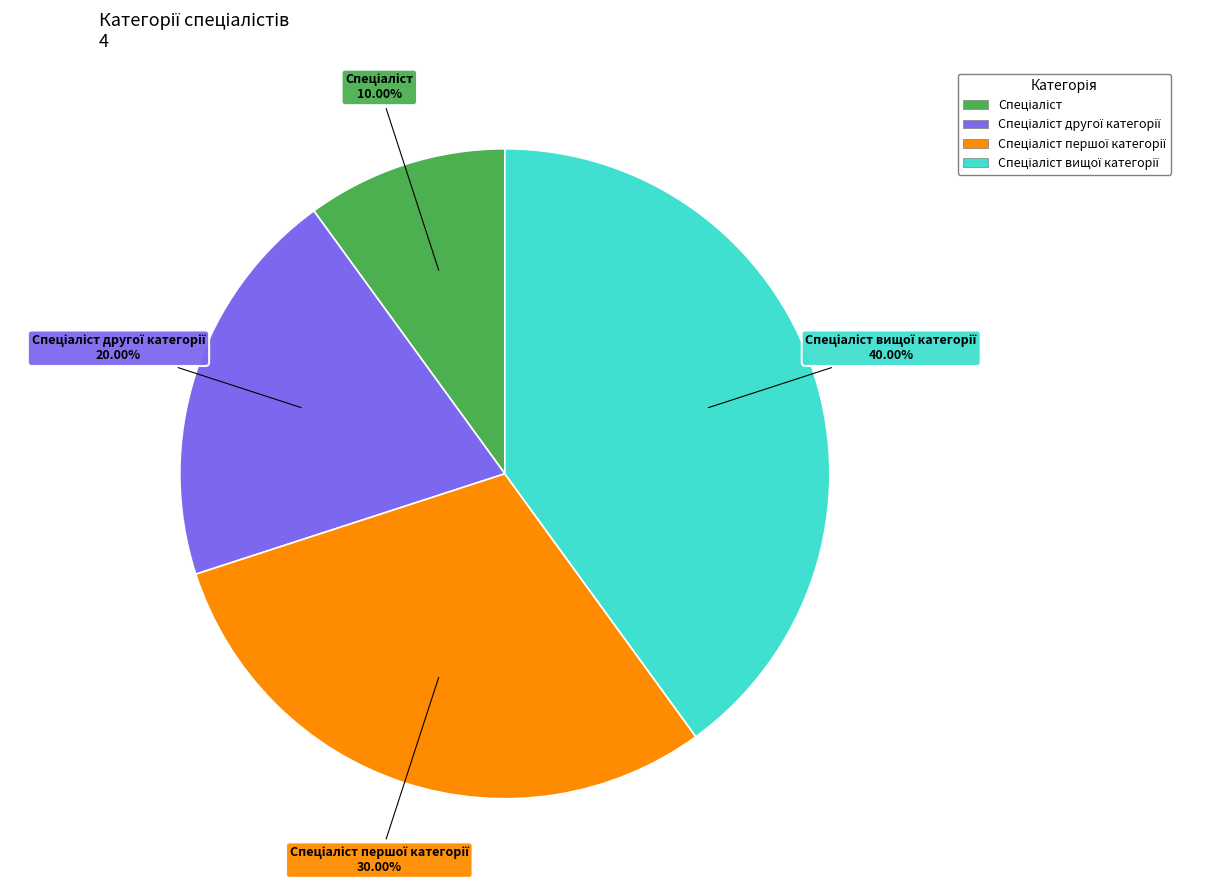

Is there a majority slice in this chart?

No